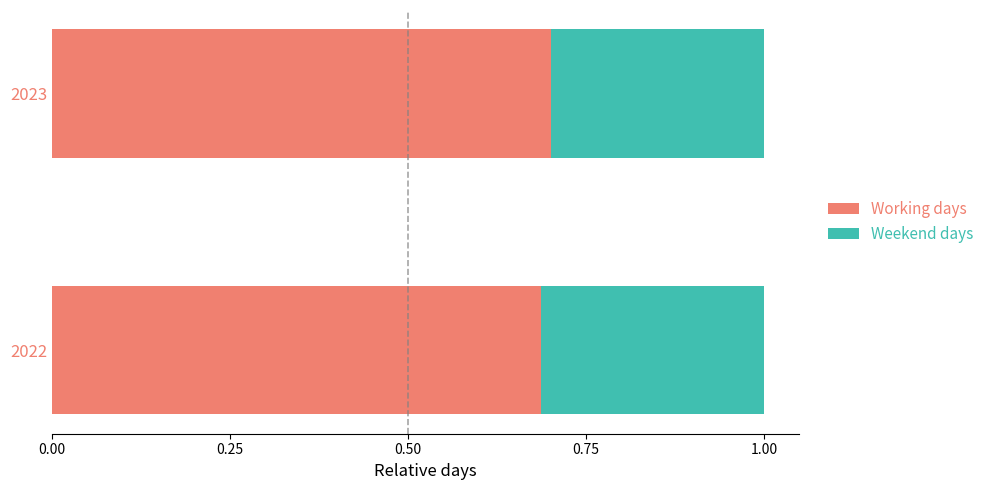

True or false: Working days has a value of 0.2 at 2022.

False